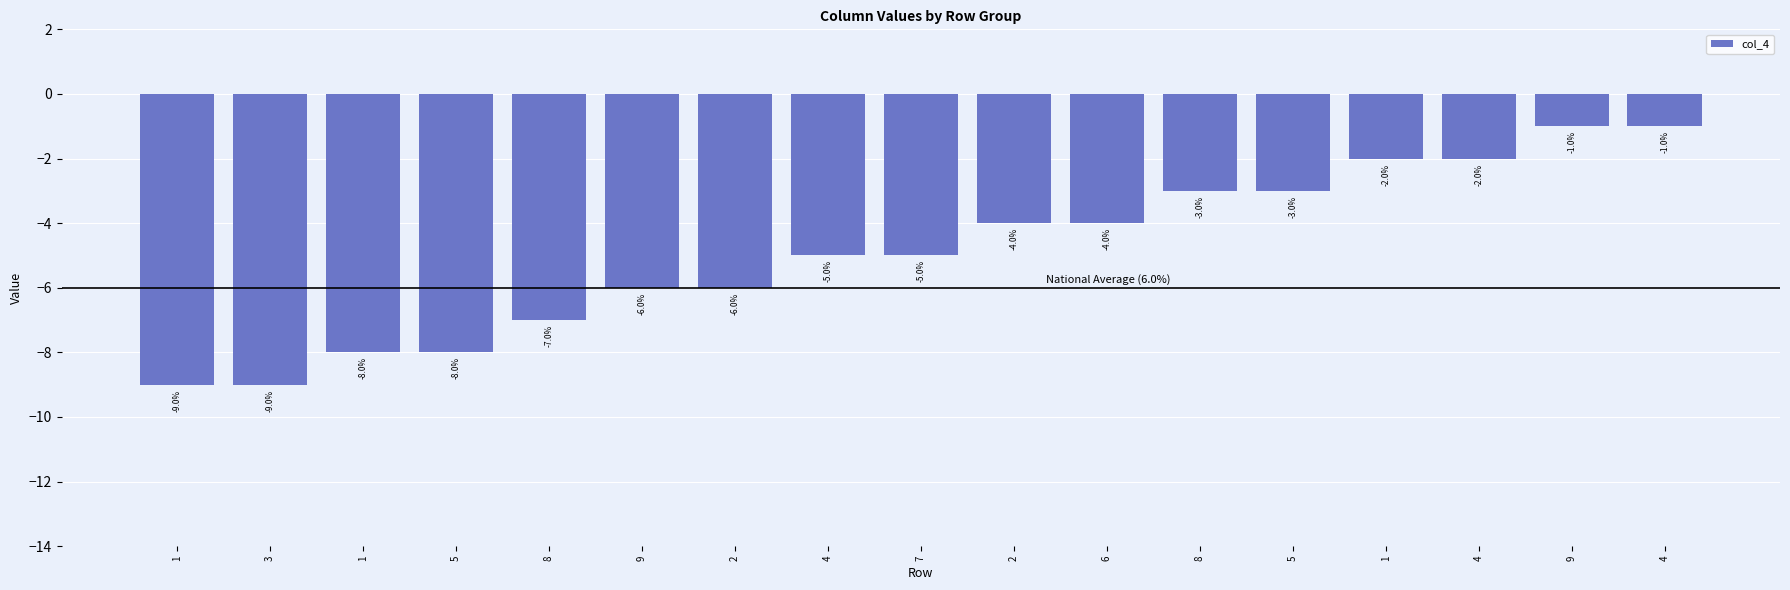

How many series are shown in this chart?

1